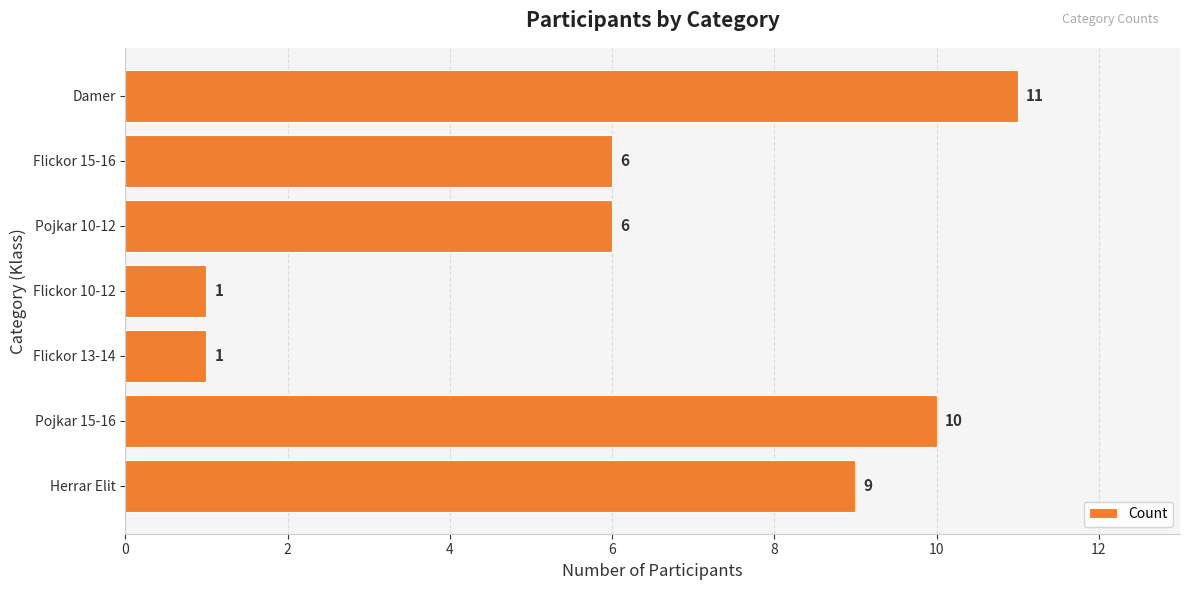

How many values are between 1 and 10?

6